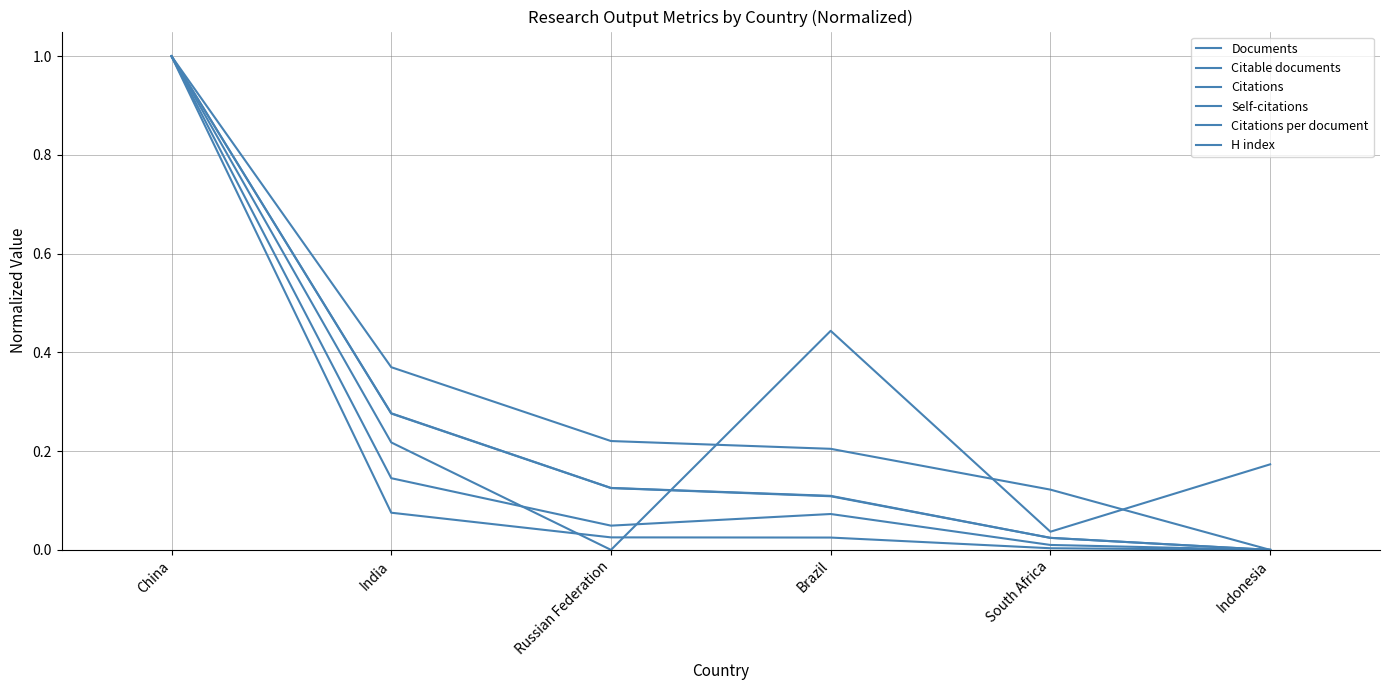

What is the label of the 3rd point from the right?

Brazil